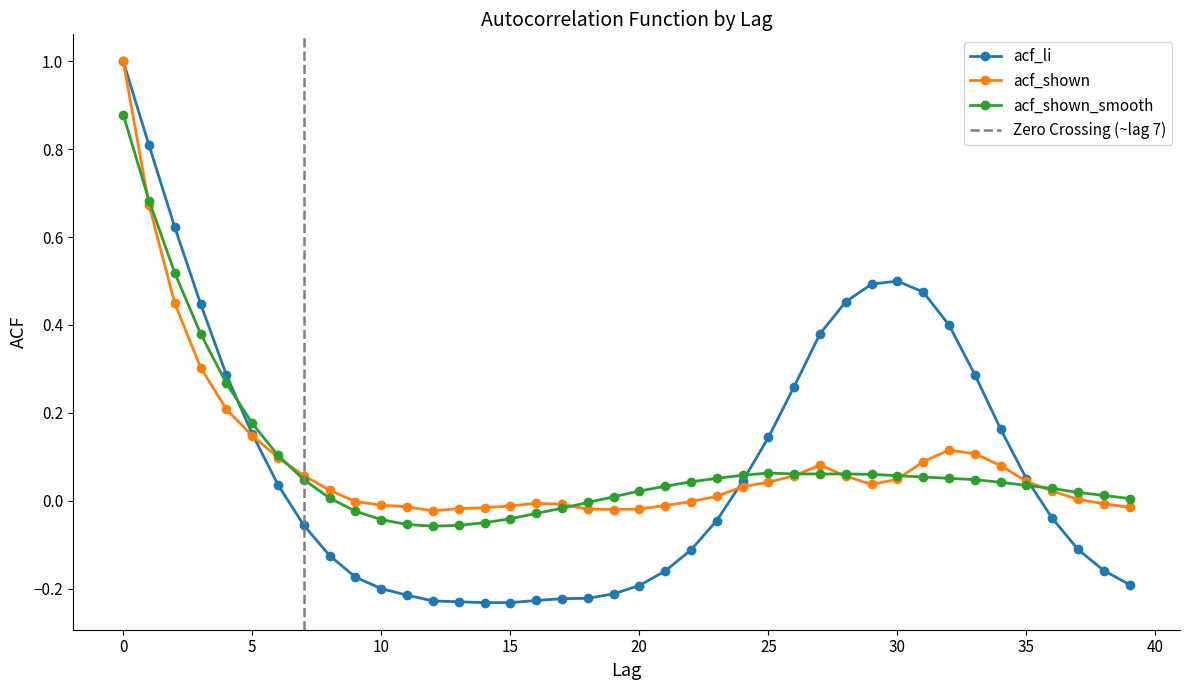

What are all the series names shown in the legend?

acf_li, acf_shown, acf_shown_smooth